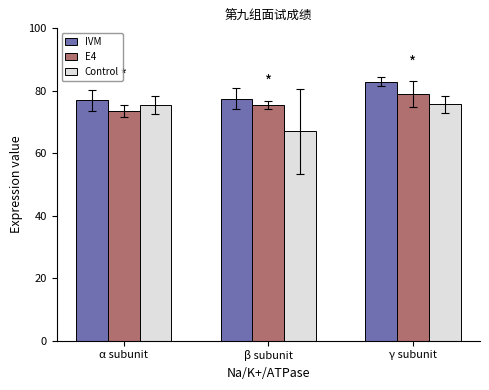

Which series has the largest total across all categories?

IVM